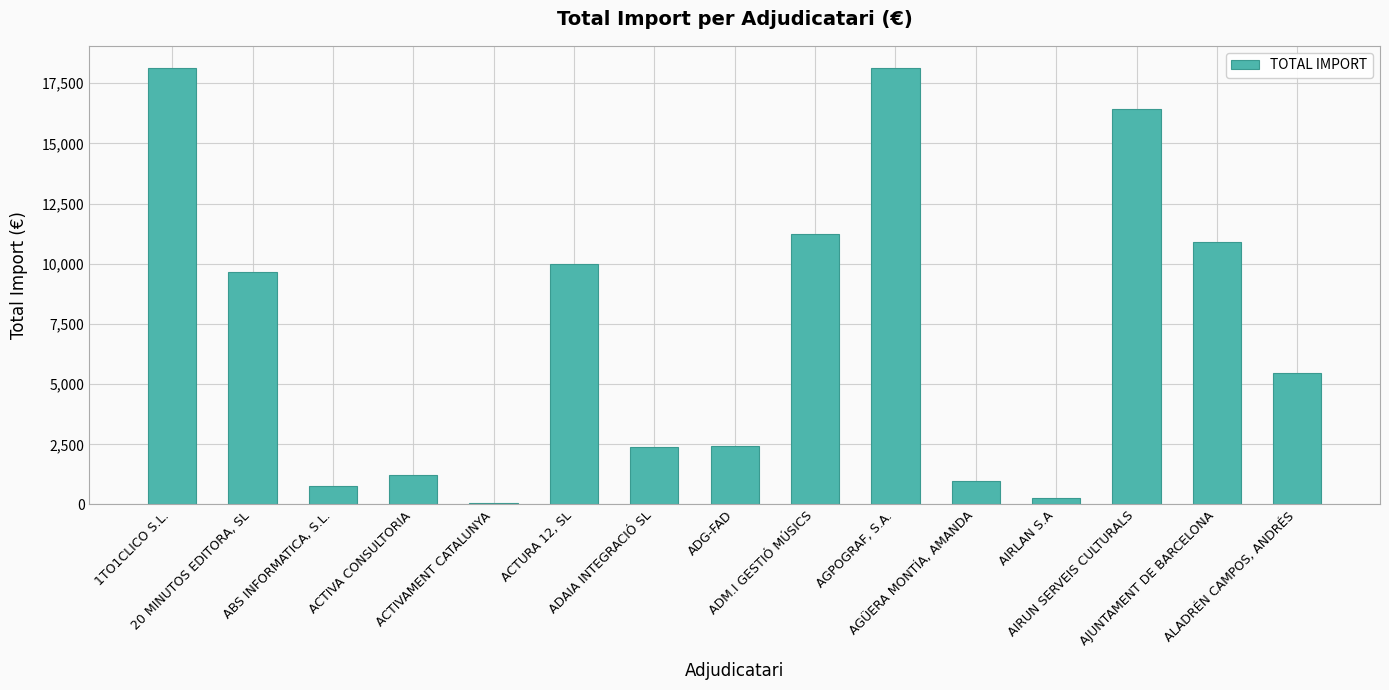

What is the label of the 3rd bar from the right?

AIRUN SERVEIS CULTURALS